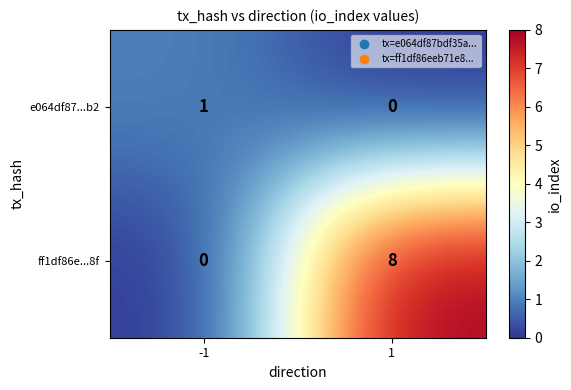

At 1, list the series in order from largest to smallest.

ff1df86e...8f, e064df87...b2